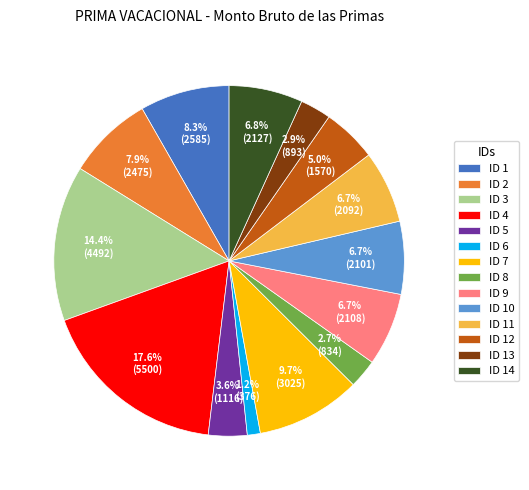

To the nearest percent, what is the average slice percentage?

7%